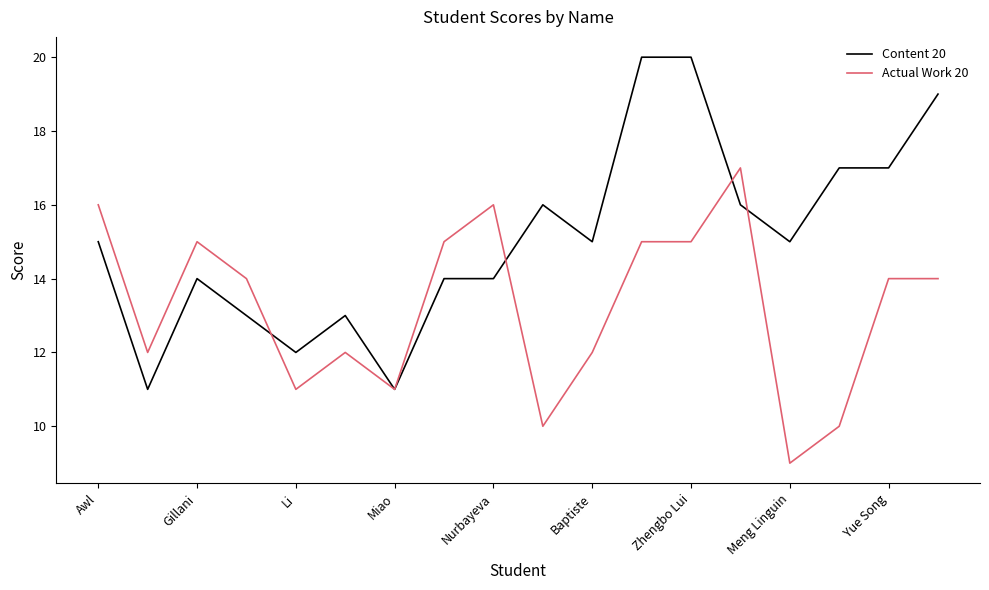

True or false: Actual Work 20 has more than 2 interior local peaks.

True